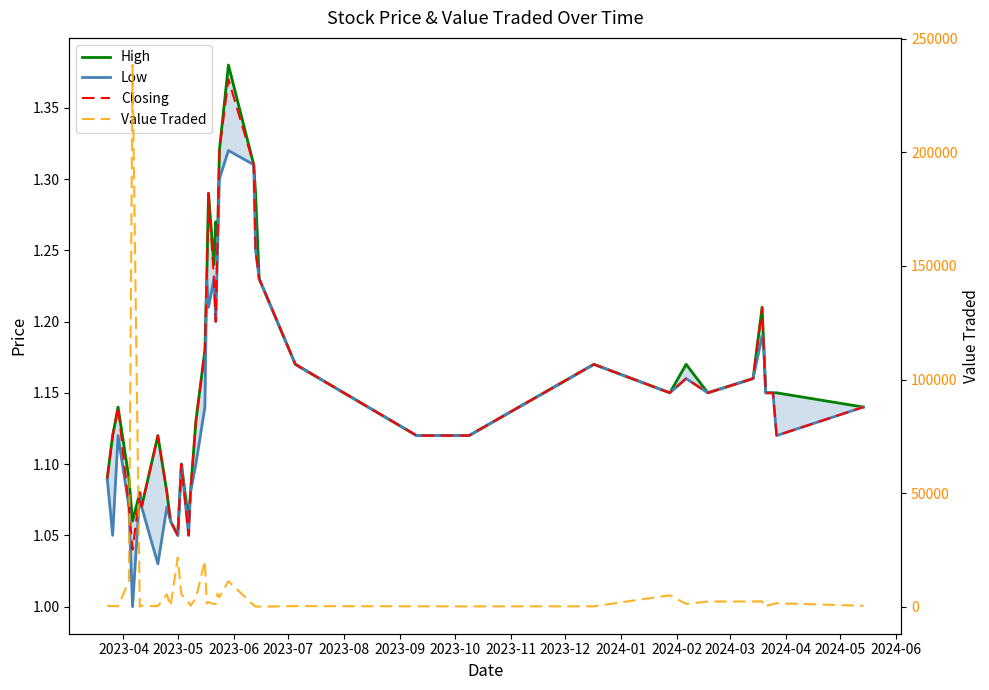

What is the difference between the maximum and minimum values in the Low series?

0.3